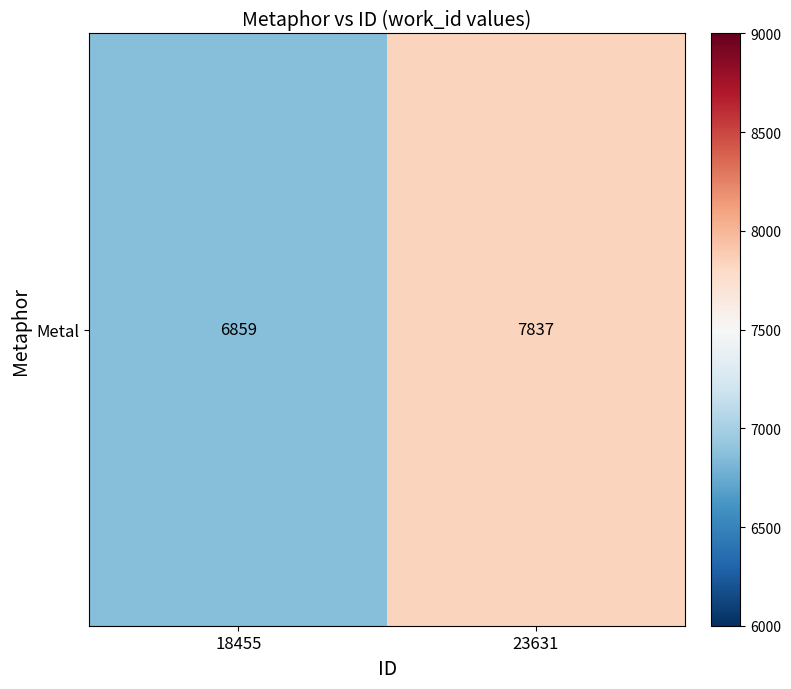

What is the change in value from 18455 to 23631?

+978